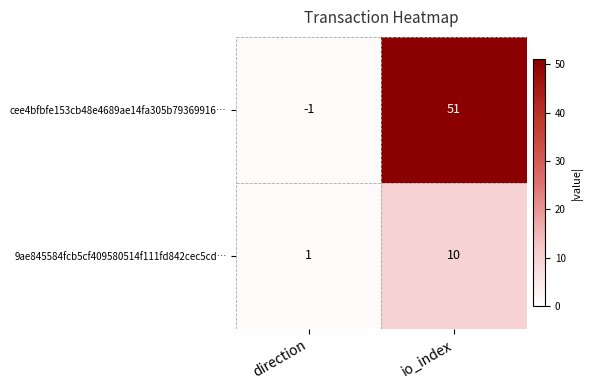

How many data points in 9ae845584fcb5cf409580514f111fd842cec5cd… are less than 10?

1